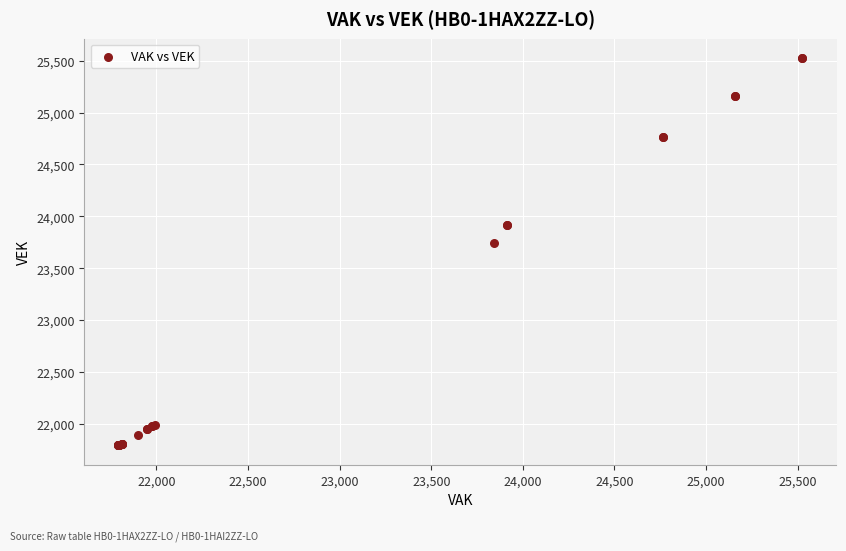

What Y value in the scatter plot is closest to 23659?

23746